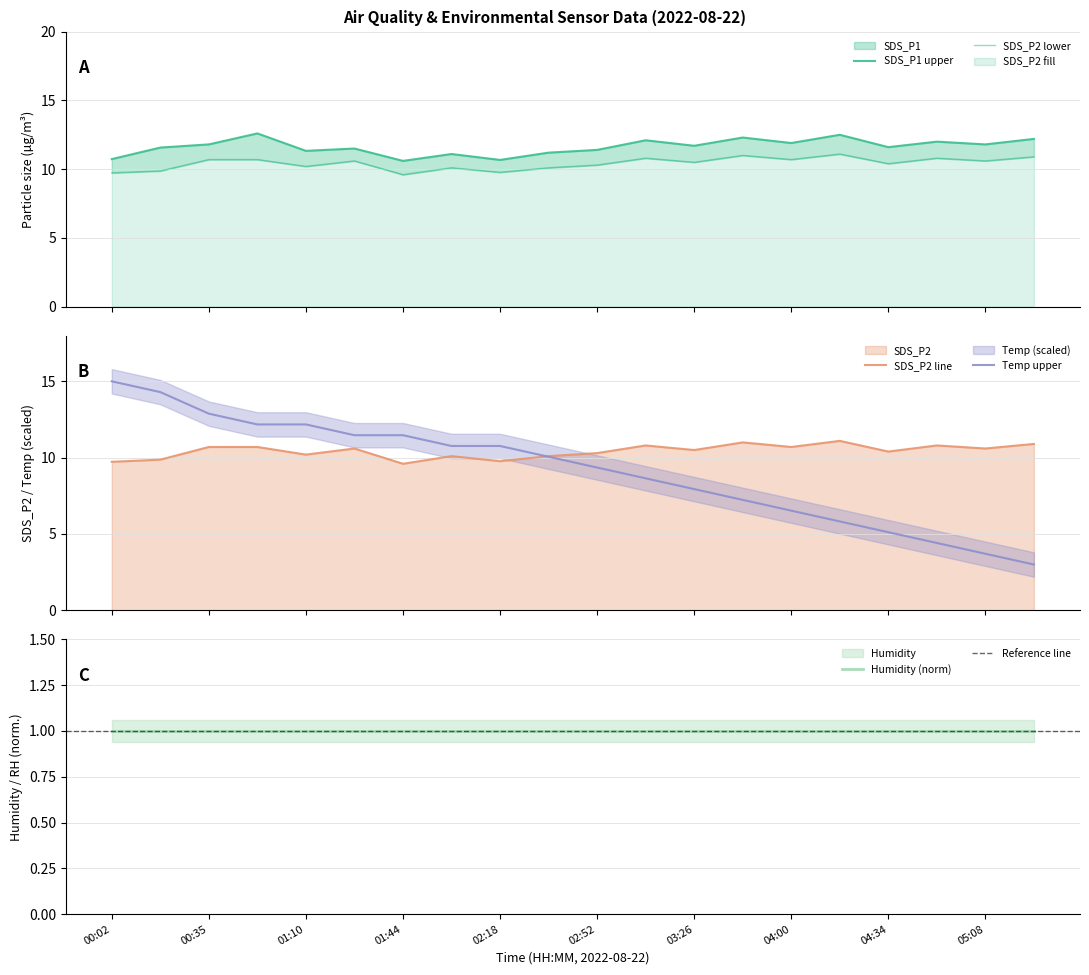

What is the value of the SDS_P2 point at the 13th from the left?

10.5